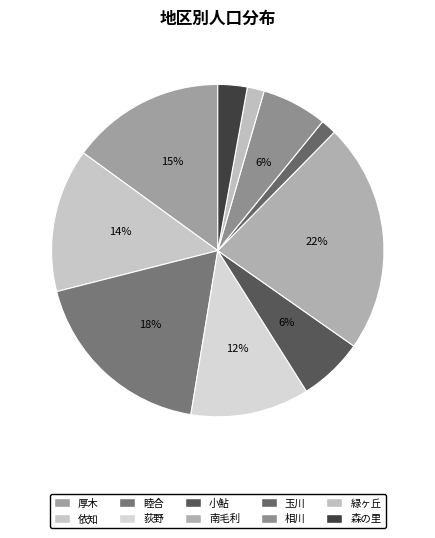

Which category has the biggest portion of the pie?

南毛利